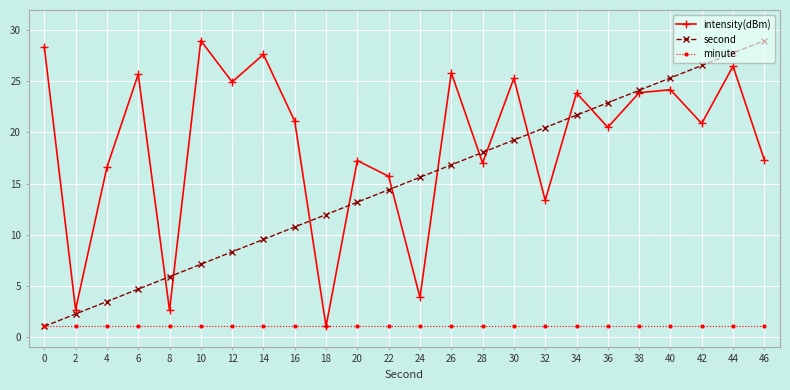

What is the spread (max minus min) of values at 28?

17.0